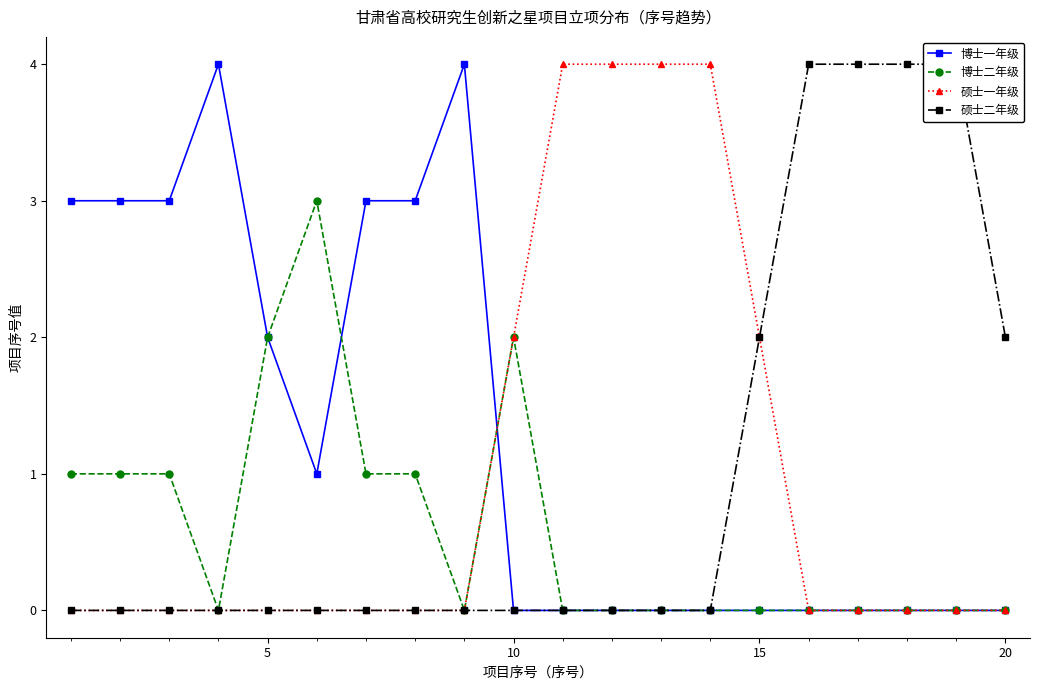

True or false: 硕士二年级 and 硕士一年级 cross at least once.

False